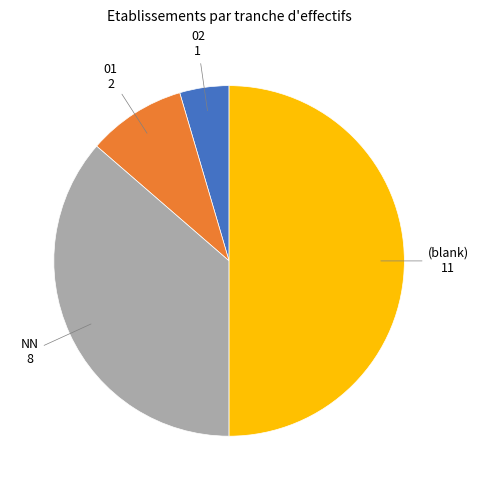

How many slices are in this pie chart?

4